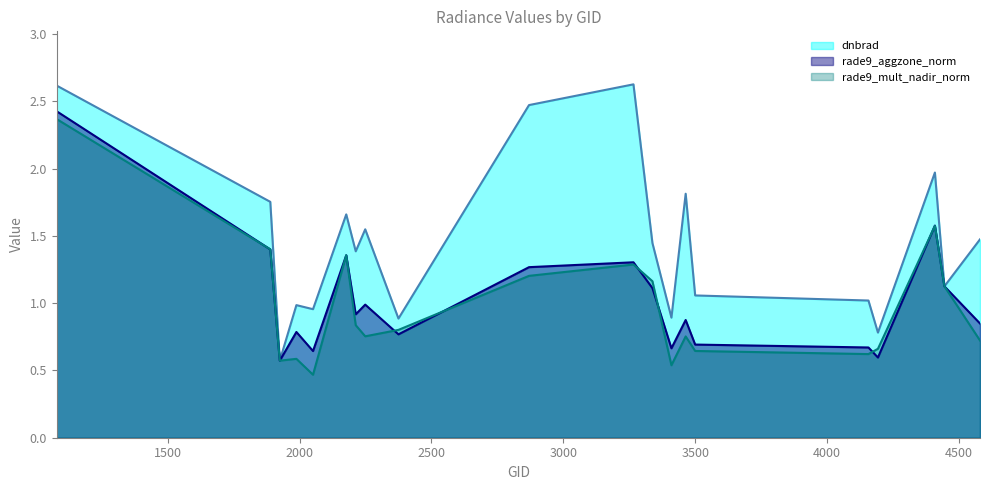

What is the difference between the second highest and minimum values in the rade9_aggzone_norm series?

1.0